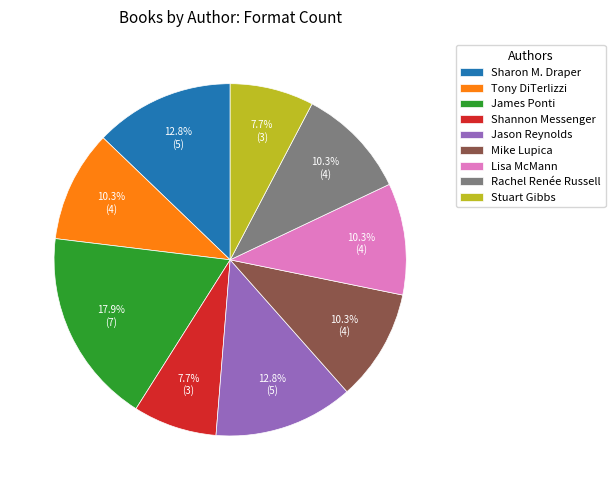

Between Jason Reynolds and James Ponti, which is larger?

James Ponti